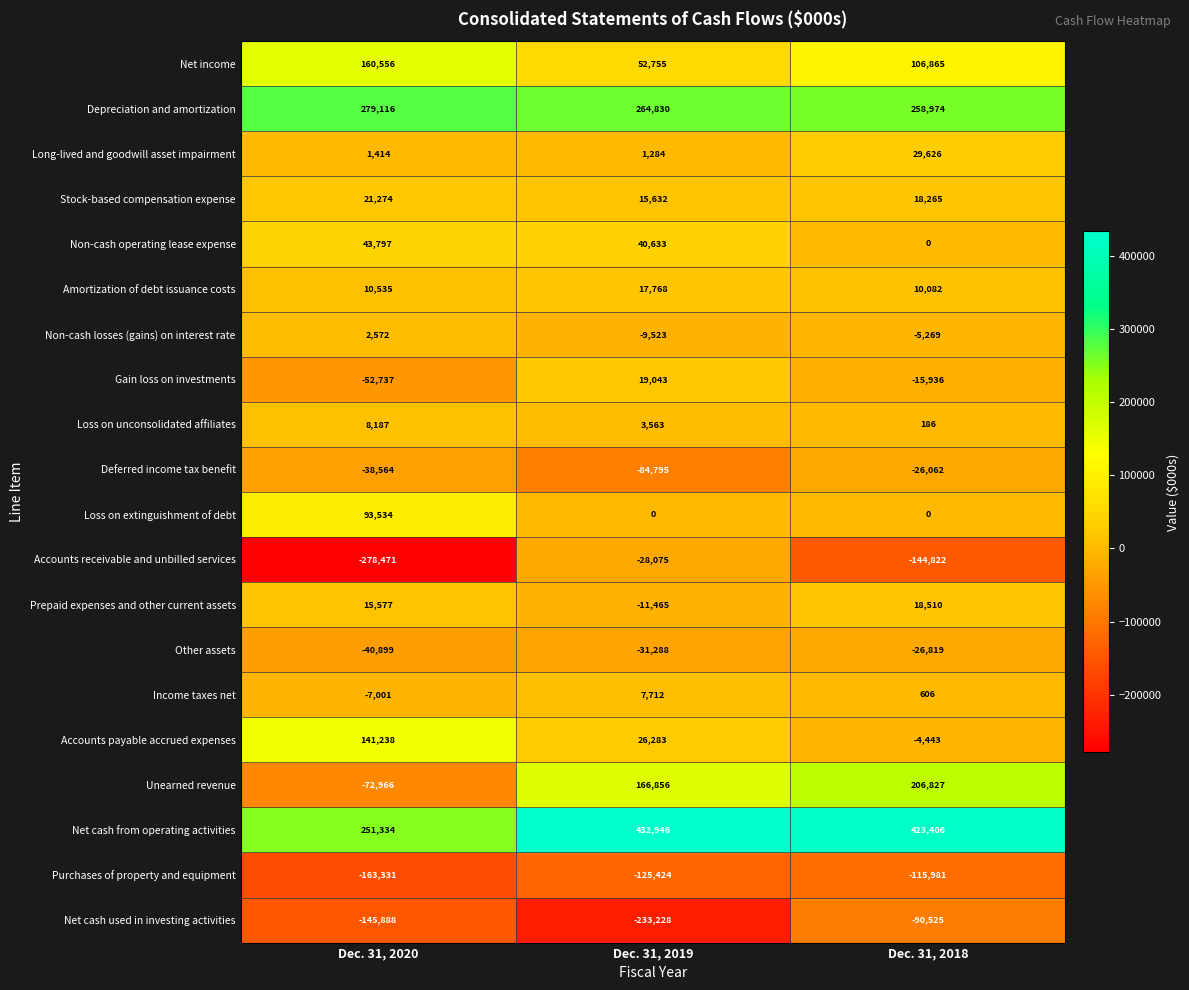

True or false: Purchases of property and equipment has a value of -163331 at Dec. 31, 2020.

True